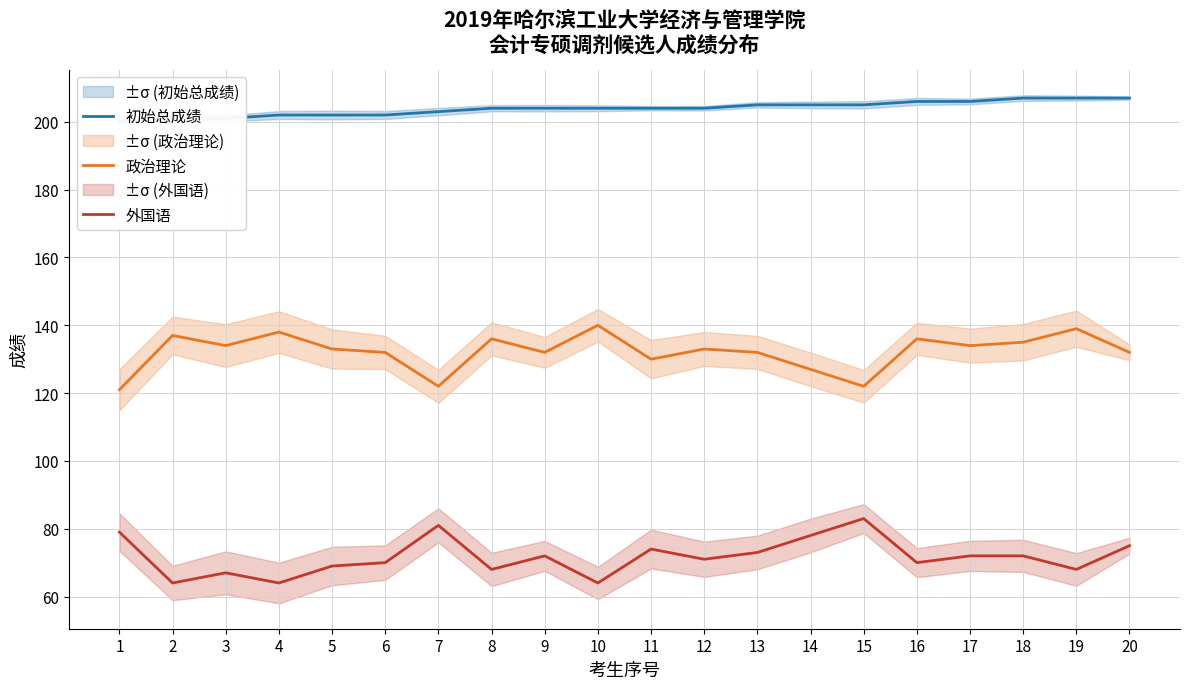

What is the sum of all 外国语 values?

1434